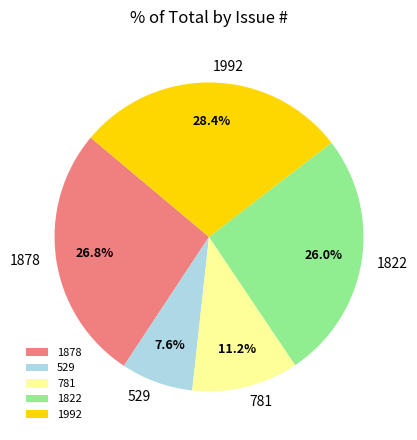

How many slices are in this pie chart?

5